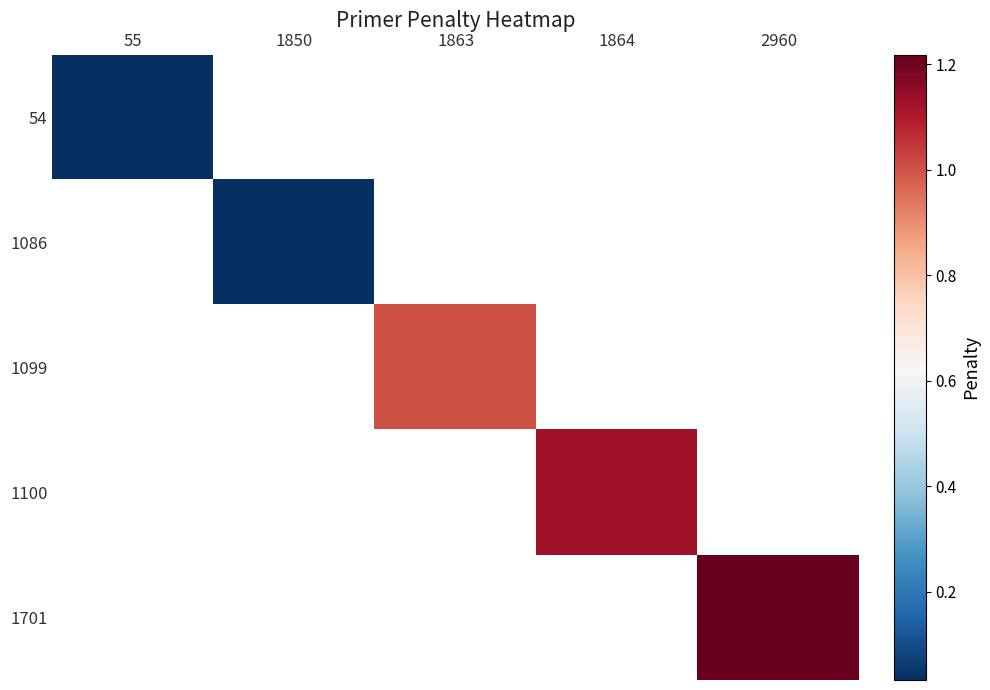

True or false: 1701 has a value of 0.5 at 2960.

False